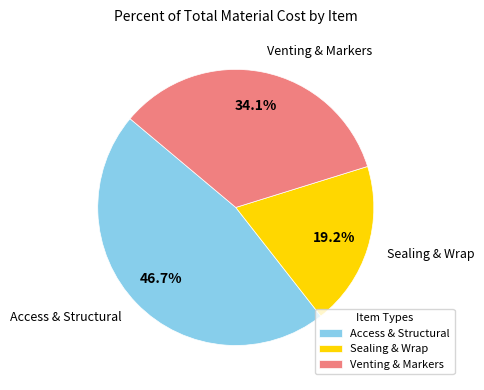

Count the number of slices in the pie.

3